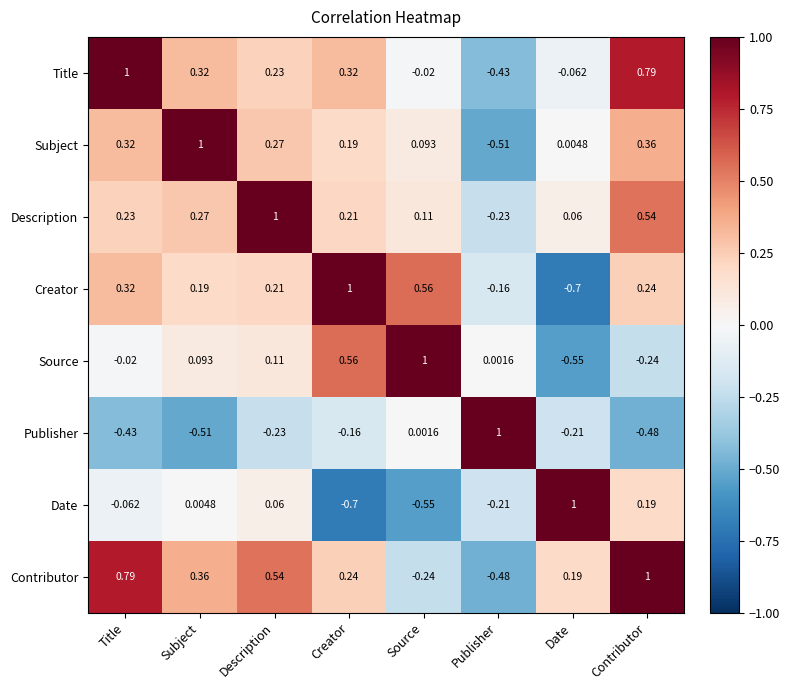

Where is Contributor nearest to the value 0?

Date